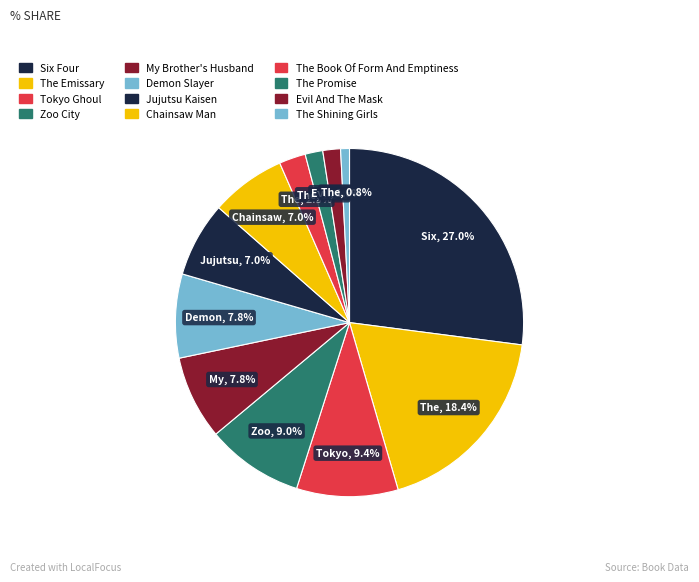

Is there any slice that represents more than half of the pie?

No